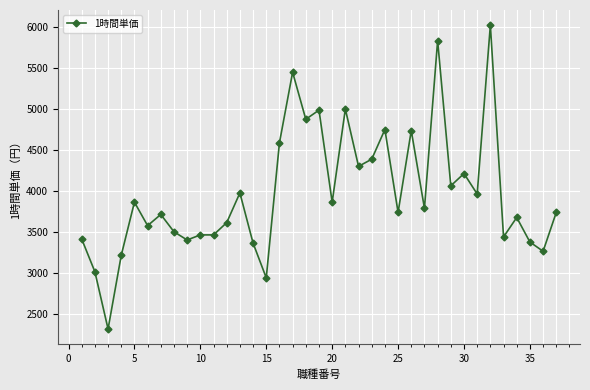

True or false: there are more than 2 points higher than both neighbors.

True